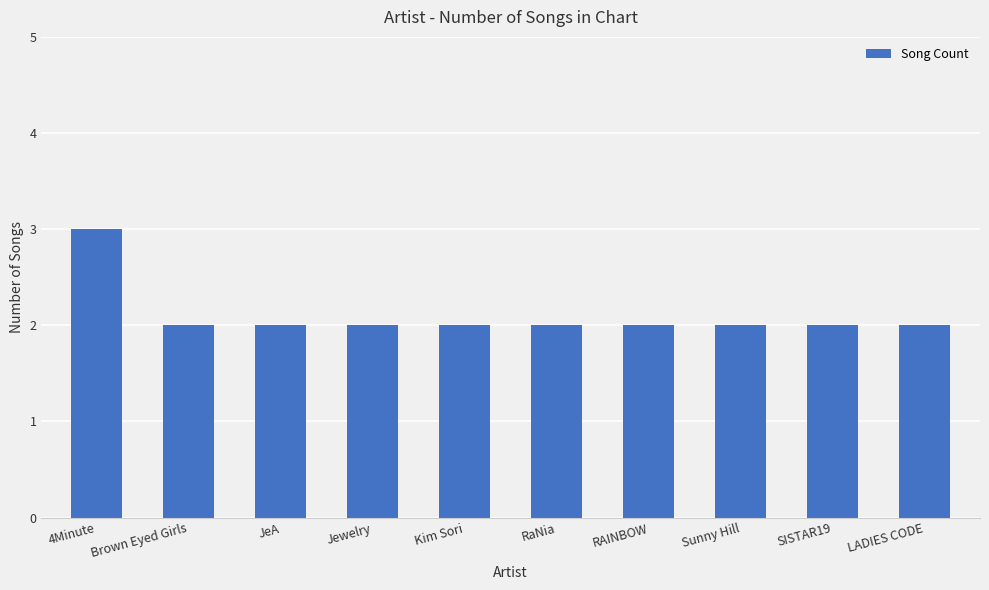

What is the sum of the values at Kim Sori and RAINBOW?

4